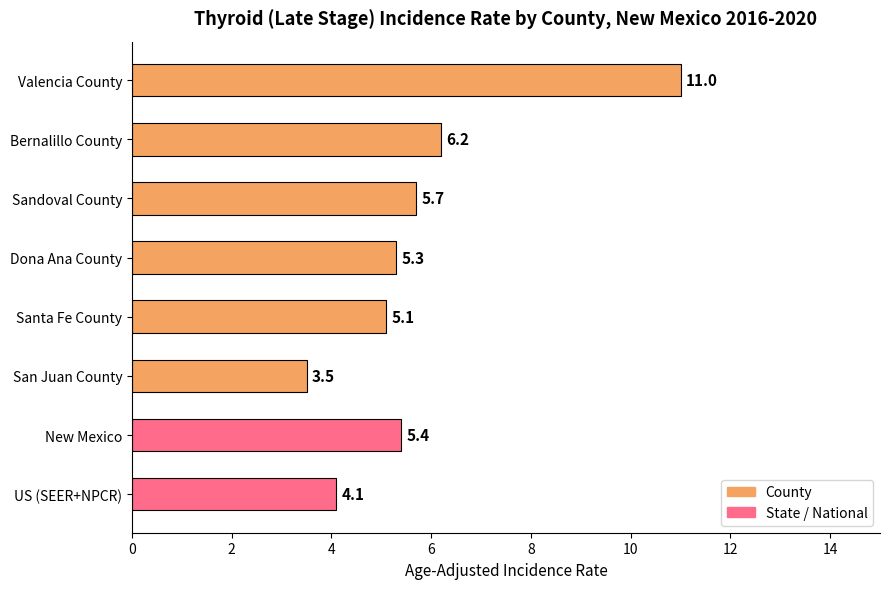

How many values exceed 5?

6